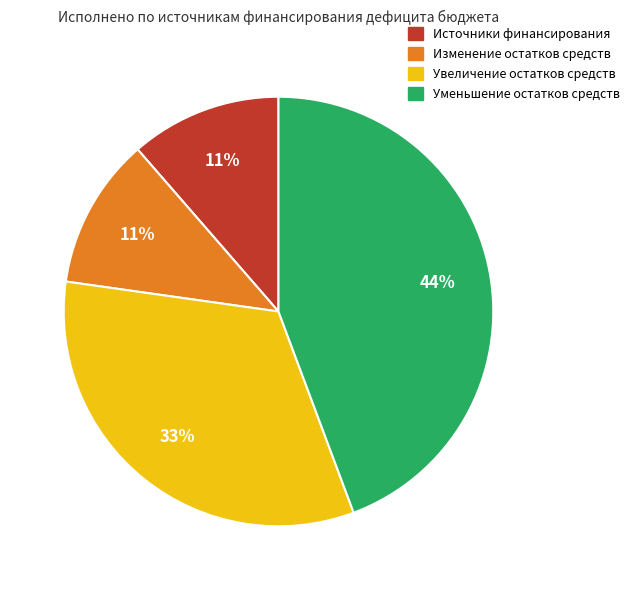

Does any single category account for the majority?

No